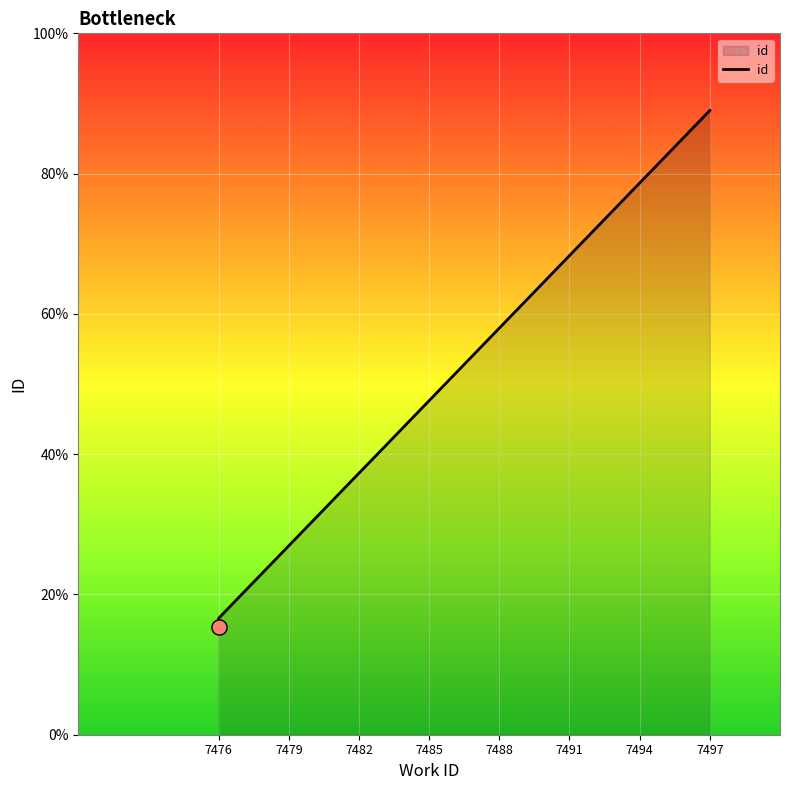

Which has a higher value, 7476 or 7497?

7497